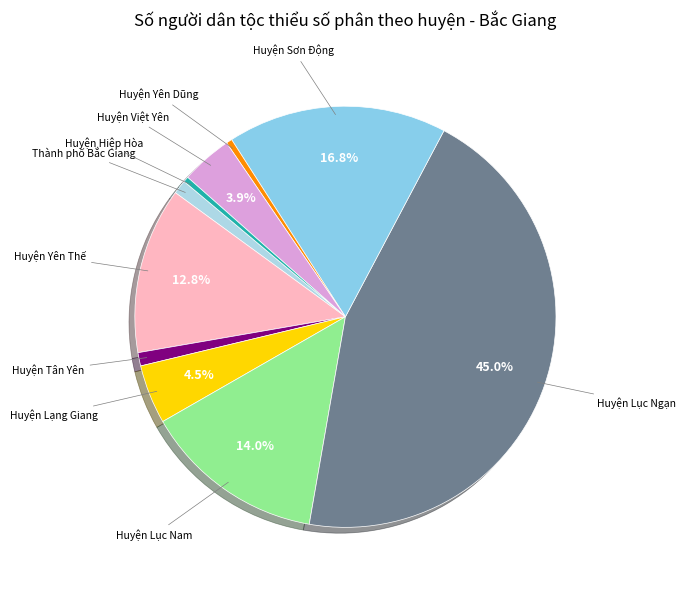

How many segments does this pie chart have?

10